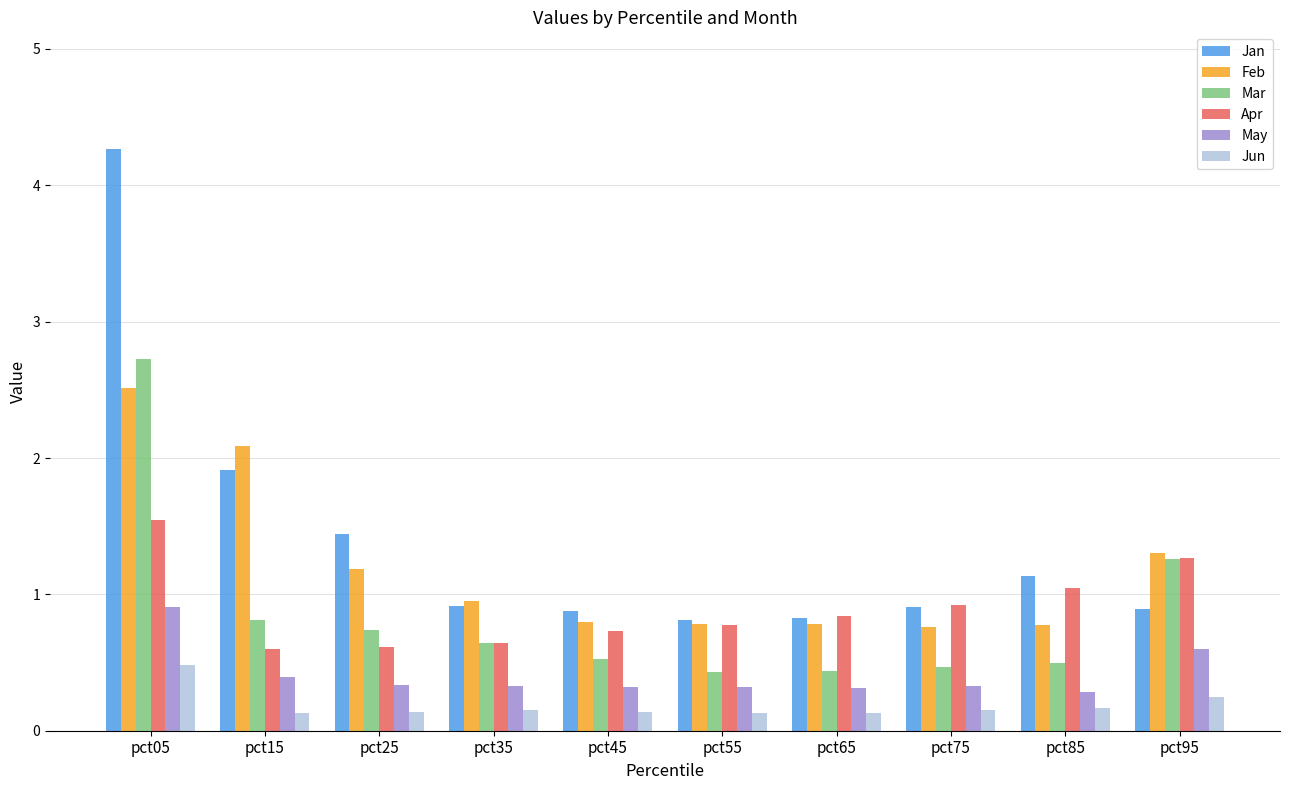

Which category has the highest value across all series?

pct05